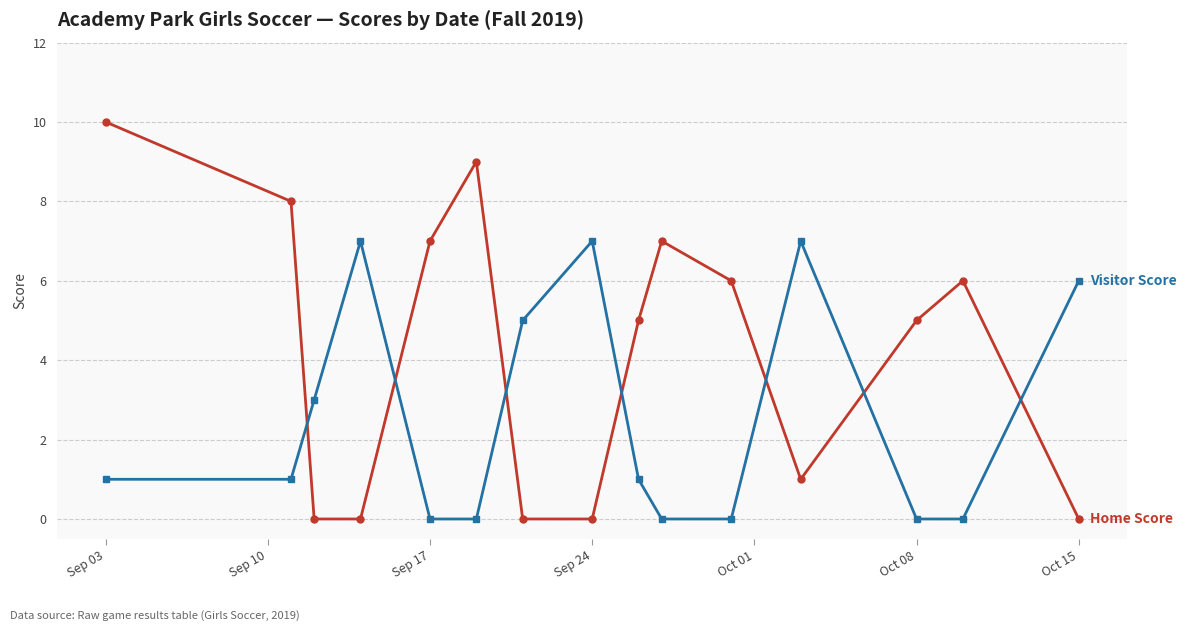

Does the chart have visible grid lines?

Yes